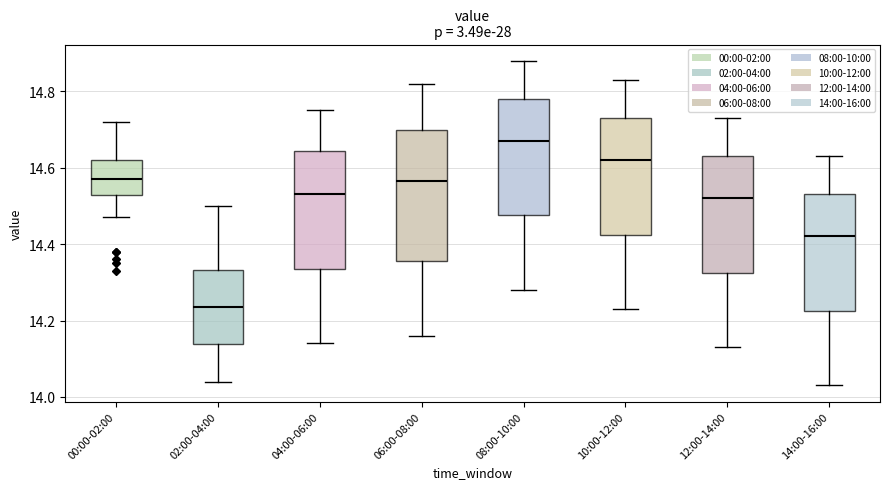

Reading left to right, read every box against the y-axis: the position of its median line, the range the box covers, and the ends of its whiskers. The values are not printed on the chart, so give them approximately, as read against the axis.

00:00-02:00: median 14.58, box 14.52 to 14.62, whiskers 14.48 to 14.72
02:00-04:00: median 14.24, box 14.14 to 14.34, whiskers 14.04 to 14.50
04:00-06:00: median 14.54, box 14.34 to 14.64, whiskers 14.14 to 14.76
06:00-08:00: median 14.56, box 14.36 to 14.70, whiskers 14.16 to 14.82
08:00-10:00: median 14.68, box 14.48 to 14.78, whiskers 14.28 to 14.88
10:00-12:00: median 14.62, box 14.42 to 14.74, whiskers 14.24 to 14.84
12:00-14:00: median 14.52, box 14.32 to 14.64, whiskers 14.14 to 14.74
14:00-16:00: median 14.42, box 14.22 to 14.54, whiskers 14.04 to 14.64